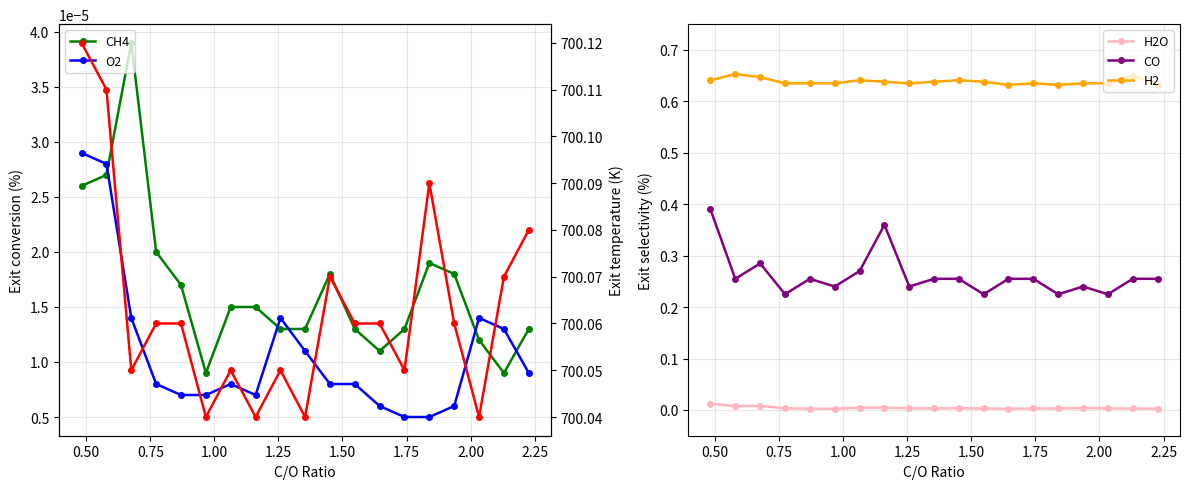

True or false: CO and H2O cross at least once.

False